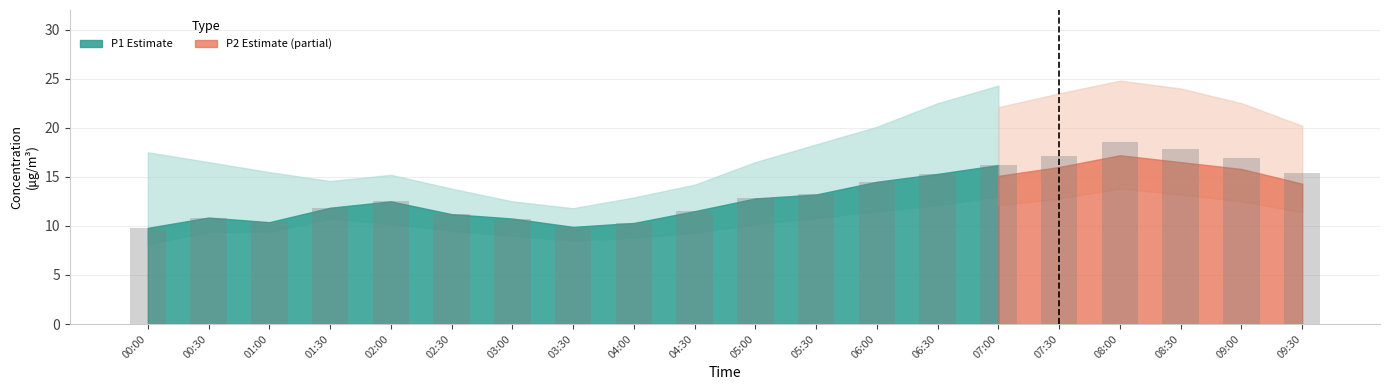

What is the ratio of the value at 04:30 to the value at 07:00?

0.7